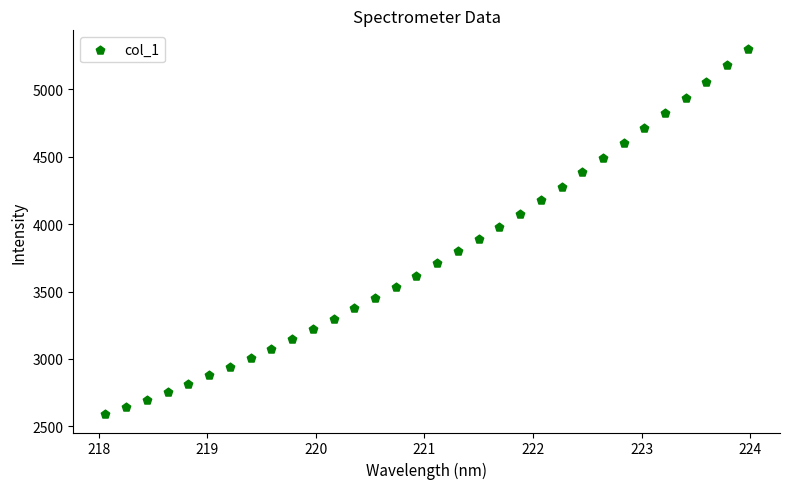

What is the range of X values (max minus min)?

5.9